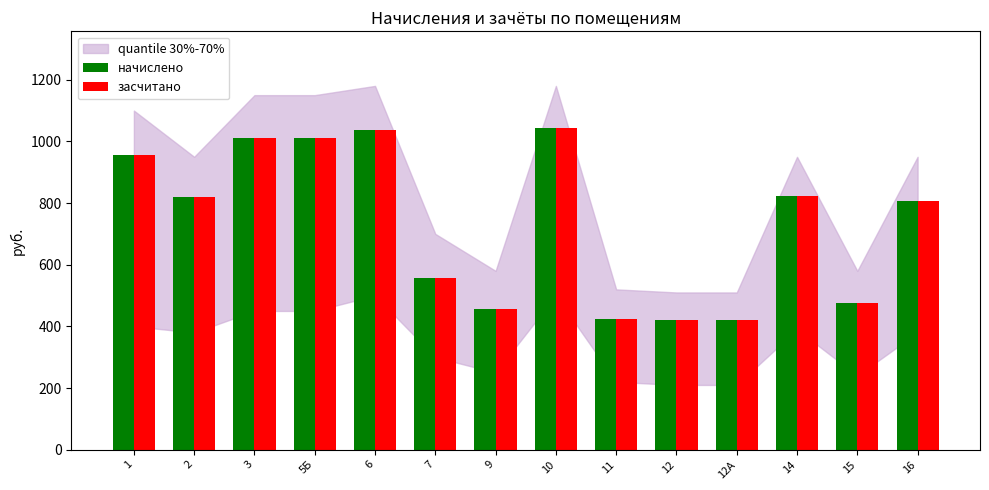

What position from the left is 14?

12